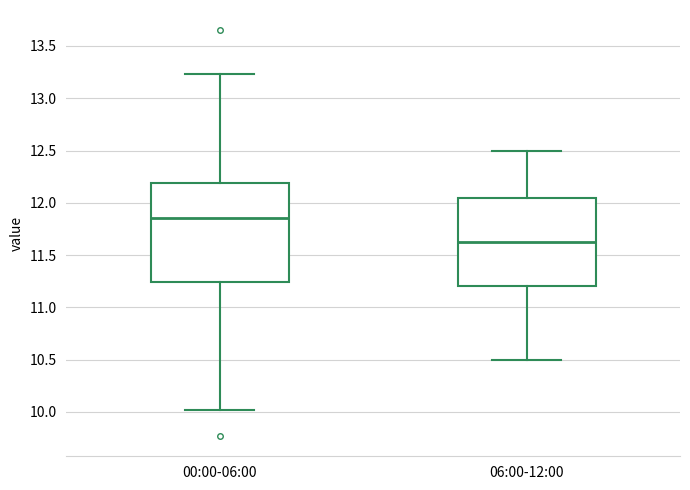

Which box's median line is the lowest?

06:00-12:00